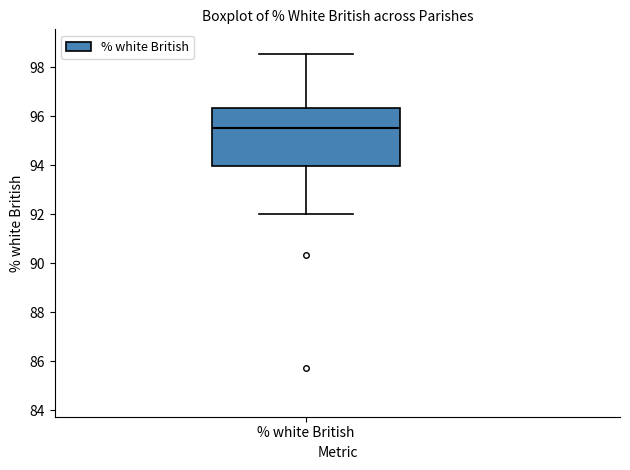

Read this box plot against the y-axis: the position of the median line, the range covered by the box, and the ends of both whiskers. The values are not printed on the chart, so give them approximately, as read against the axis.

median 95.6, box 94.0 to 96.4, whiskers 92.0 to 98.6